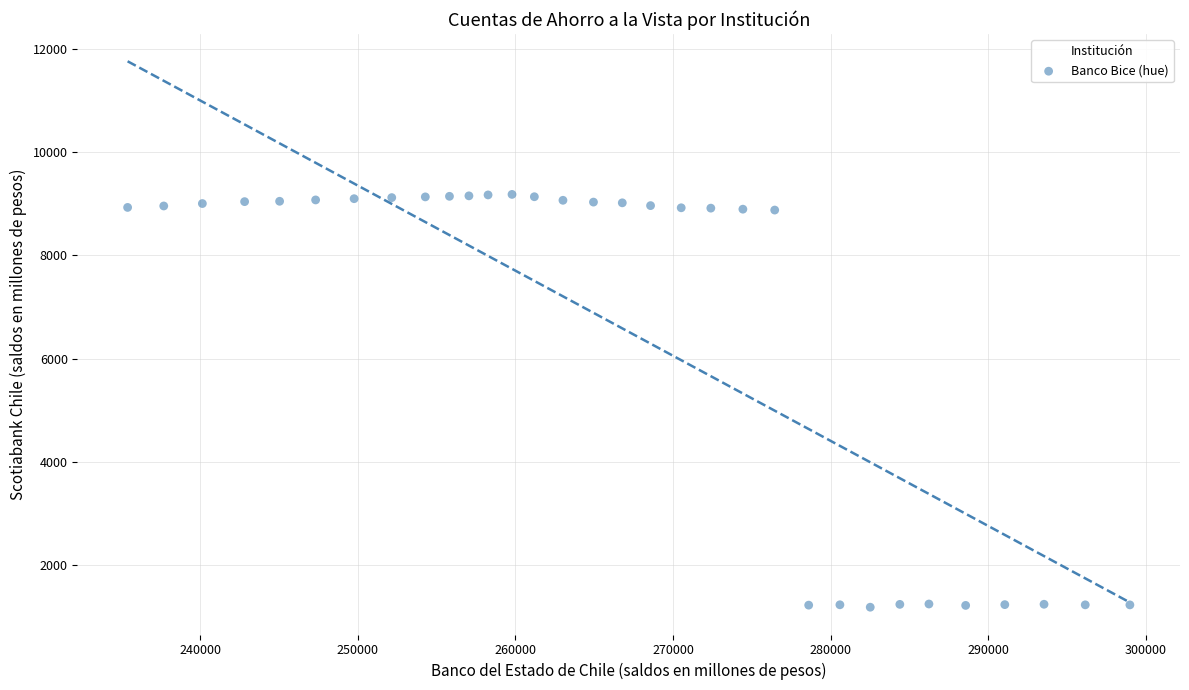

What is the range of X values (max minus min)?

63604